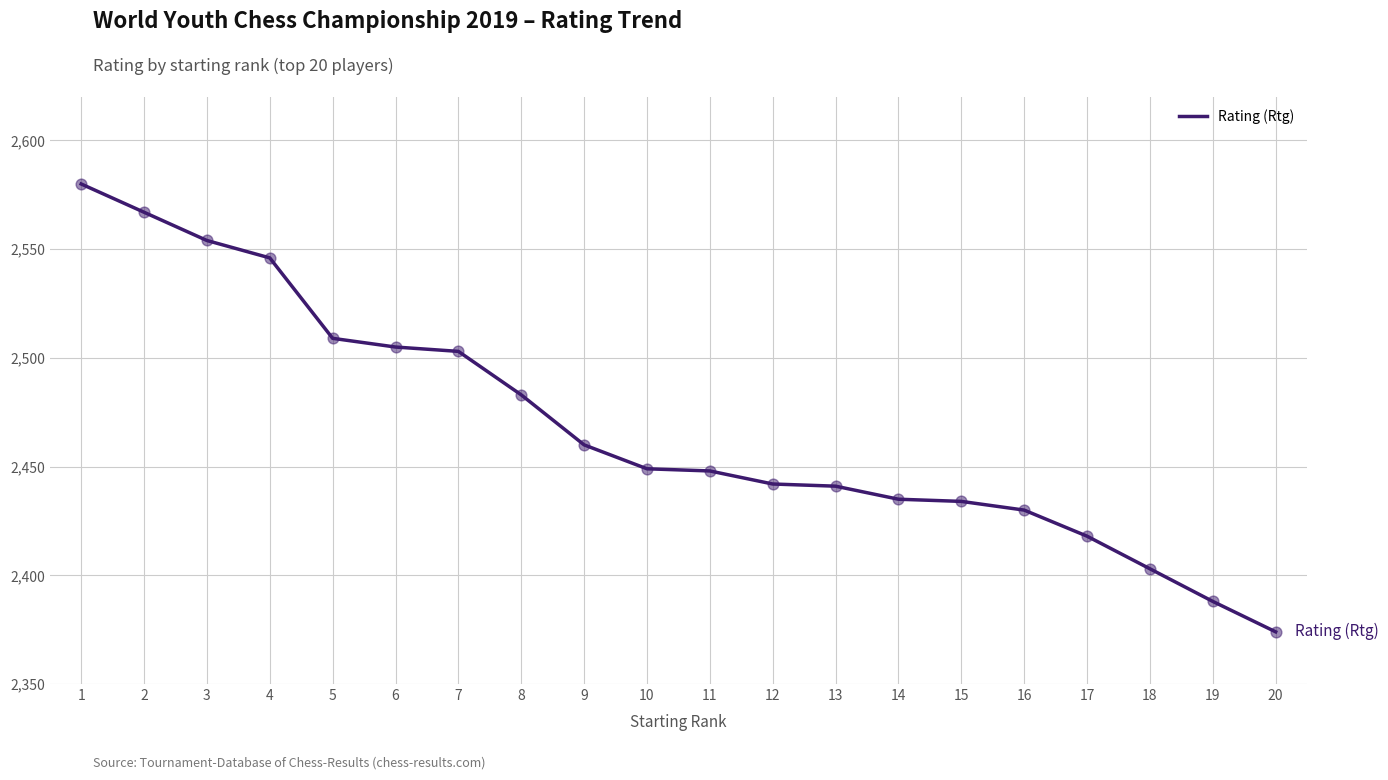

What is the ratio of the value at 11 to the value at 20?

1.0